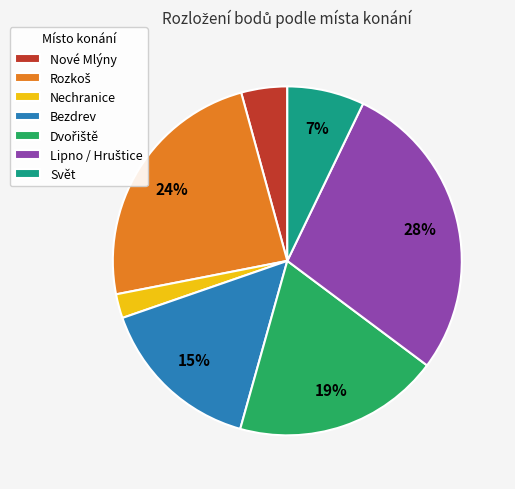

To the nearest percent, what portion does Nechranice represent?

2%